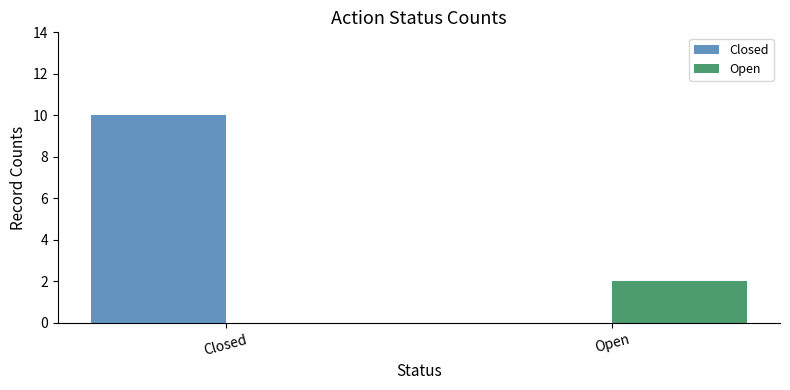

Which series has the largest total across all categories?

Closed